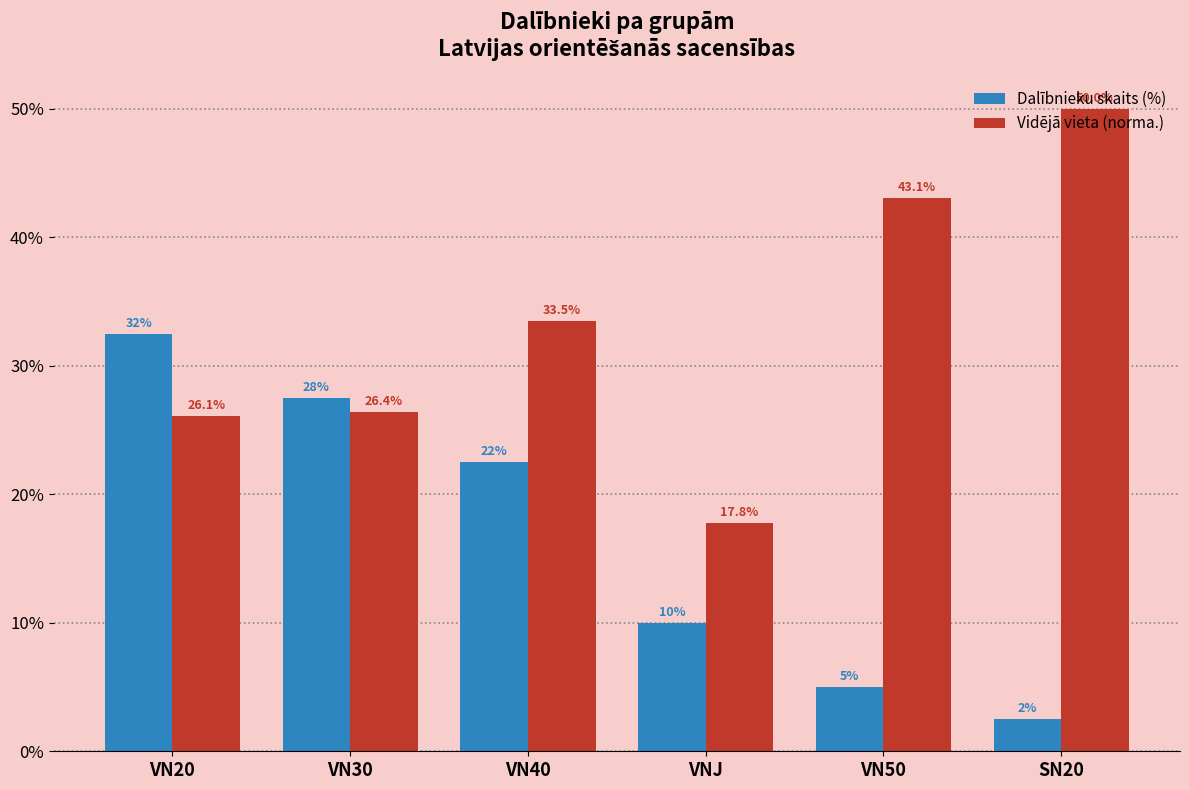

Which series has the largest total across all categories?

Vidējā vieta (norma.)